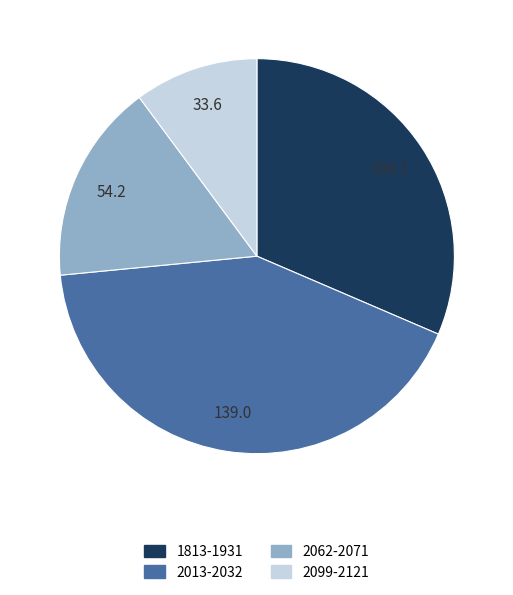

Is there any slice that represents more than half of the pie?

No